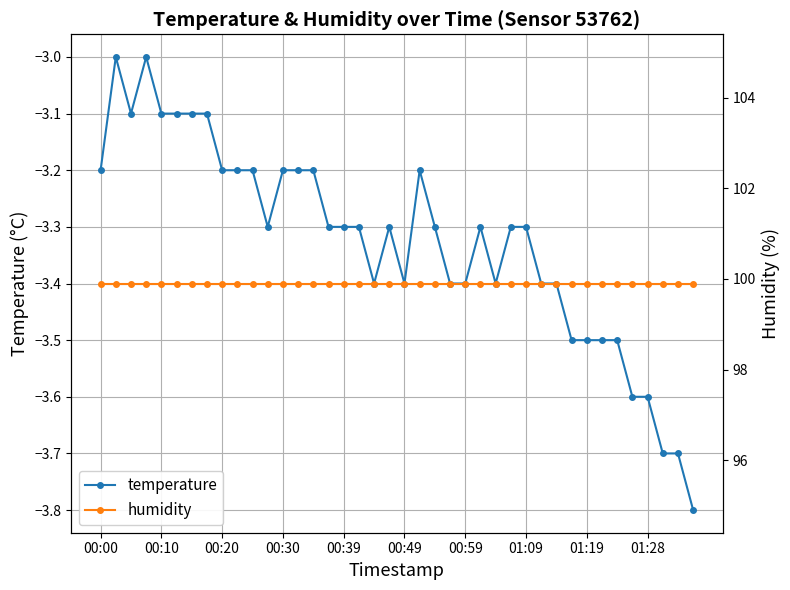

True or false: temperature has more than 2 interior local peaks.

True